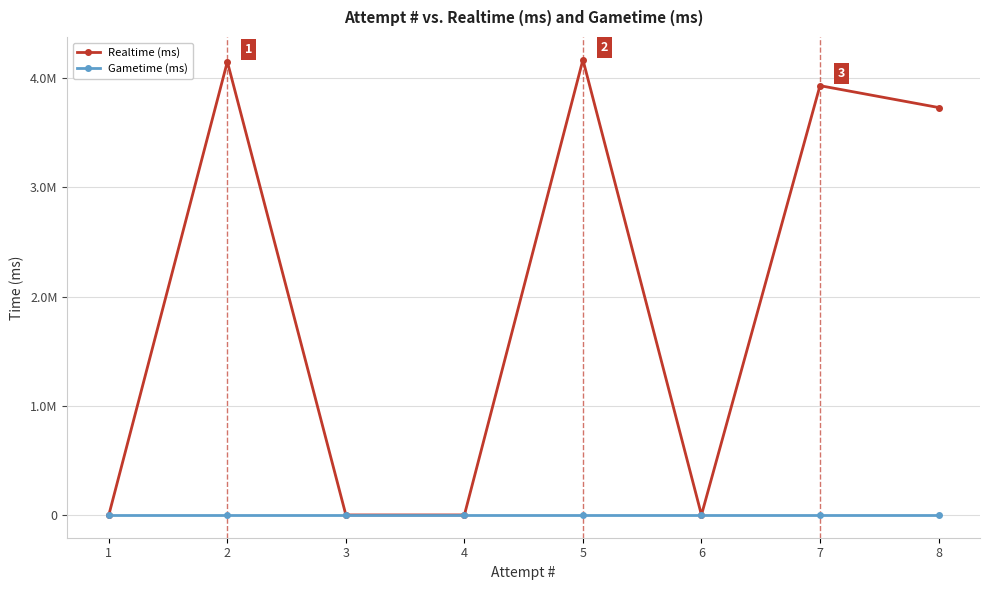

List the series in order of their overall mean, lowest first.

Gametime (ms), Realtime (ms)